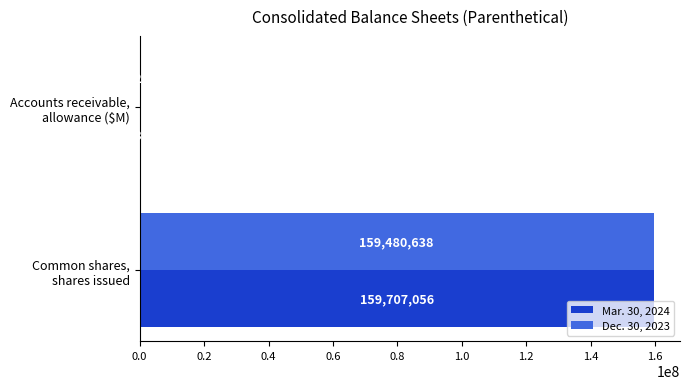

What is the highest value of the Mar. 30, 2024 series?

159707056.0